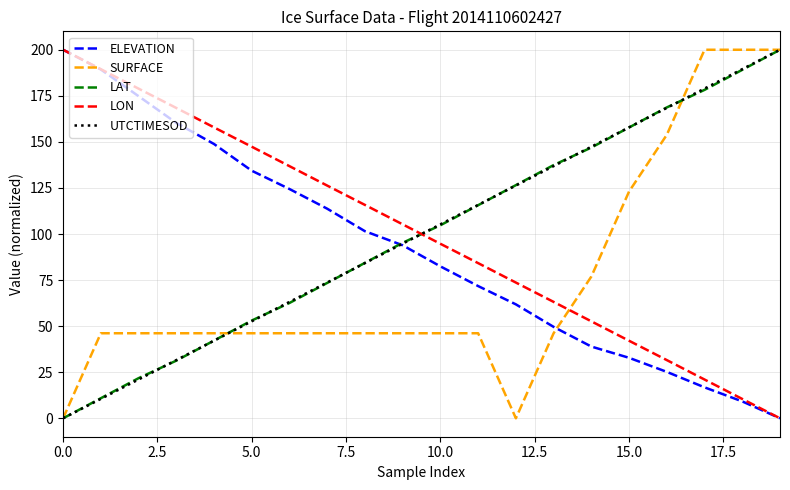

True or false: UTCTIMESOD and LON intersect in this chart.

True